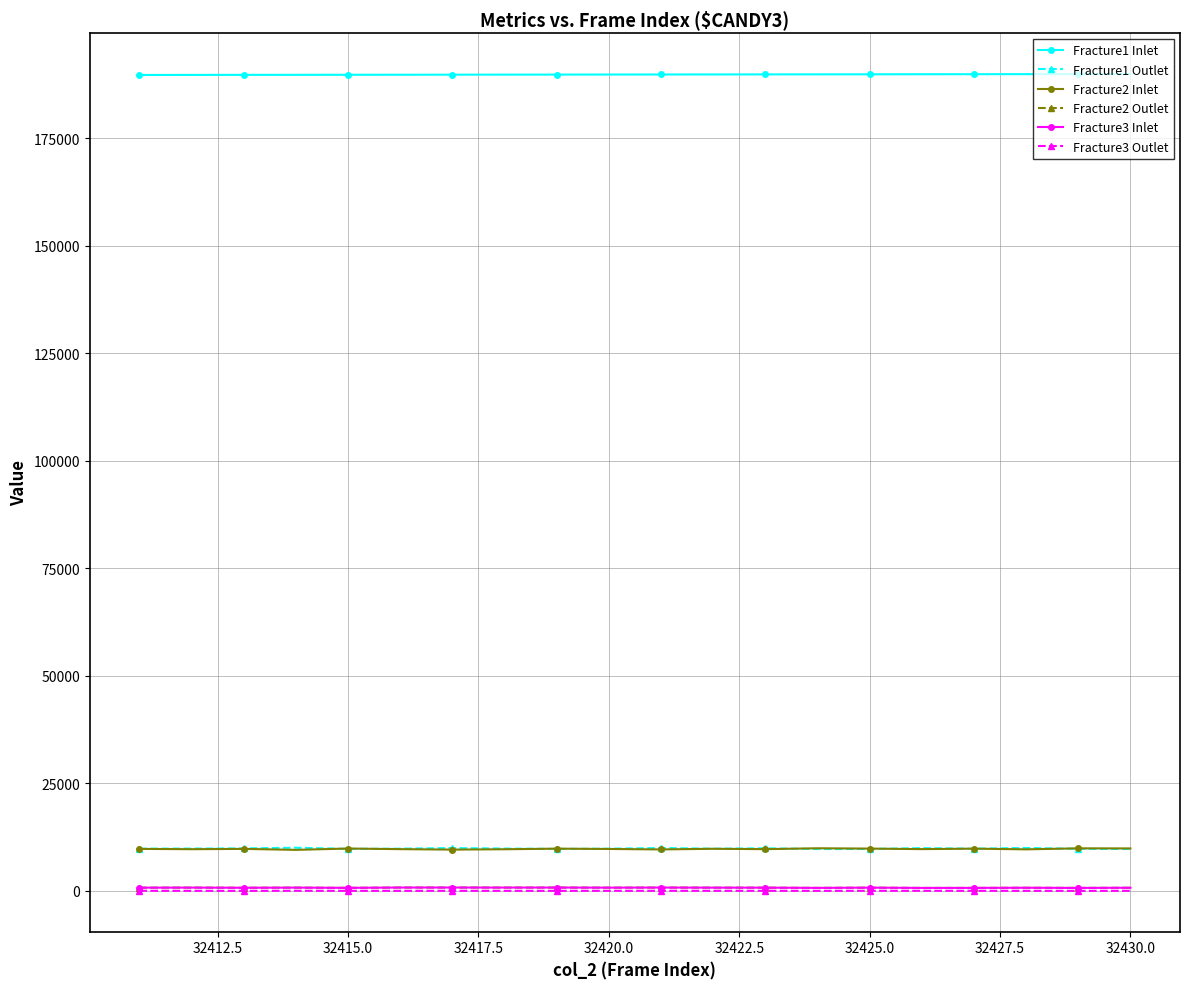

Is this an area chart (filled region under the line)?

No